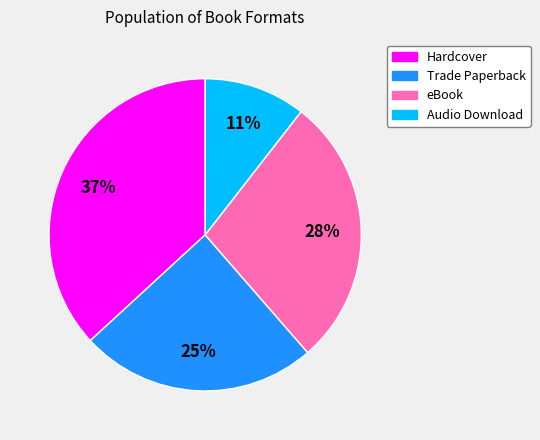

What percentage is the Audio Download slice, to the nearest percent?

11%